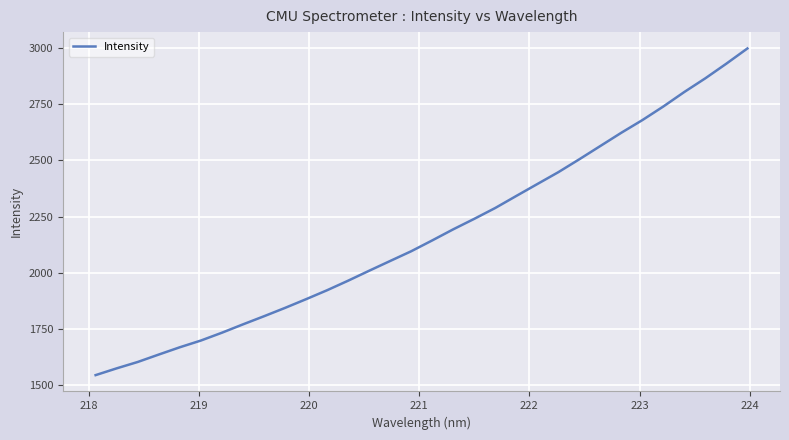

What is the difference between the maximum and minimum values?

1451.6